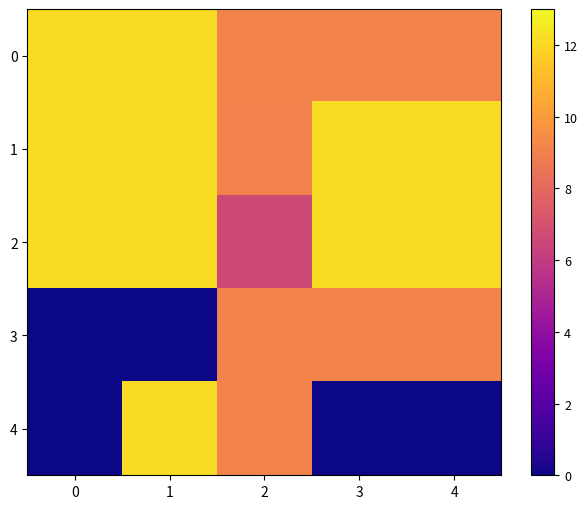

Reading right to left, extract all data points from this chart.

0: 4=9.1	3=9.1	2=9.1	1=12.1	0=12.1
1: 4=12.1	3=12.1	2=9.1	1=12.1	0=12.1
2: 4=12.1	3=12.1	2=6.6	1=12.1	0=12.1
3: 4=9.1	3=9.1	2=9.1	1=0.0	0=0.0
4: 4=0.0	3=0.0	2=9.1	1=12.1	0=0.0